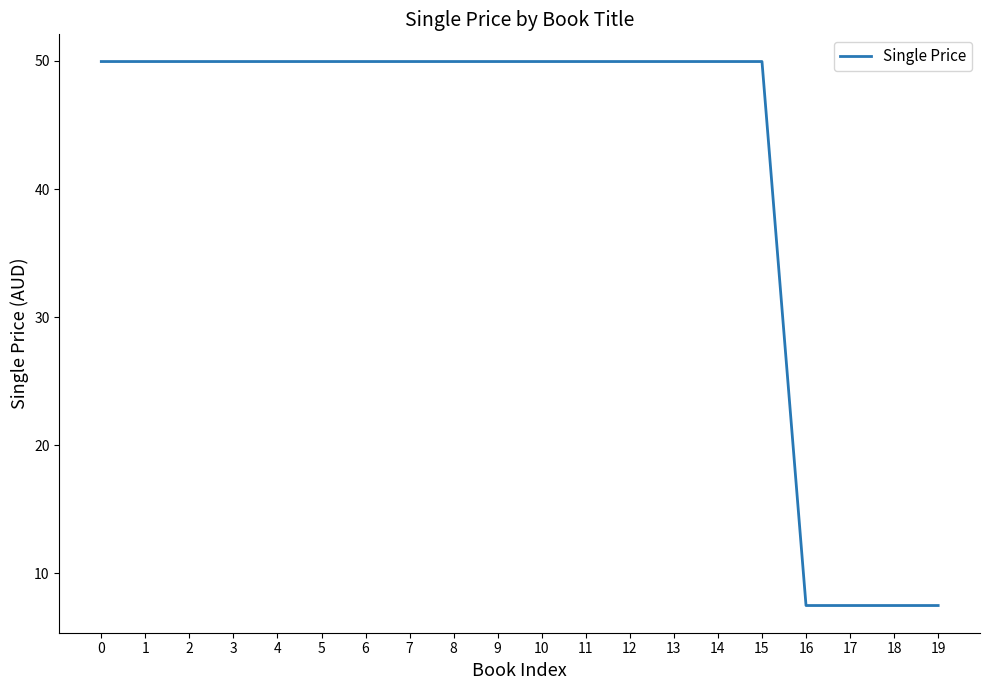

What value does the data have at 0?

50.0